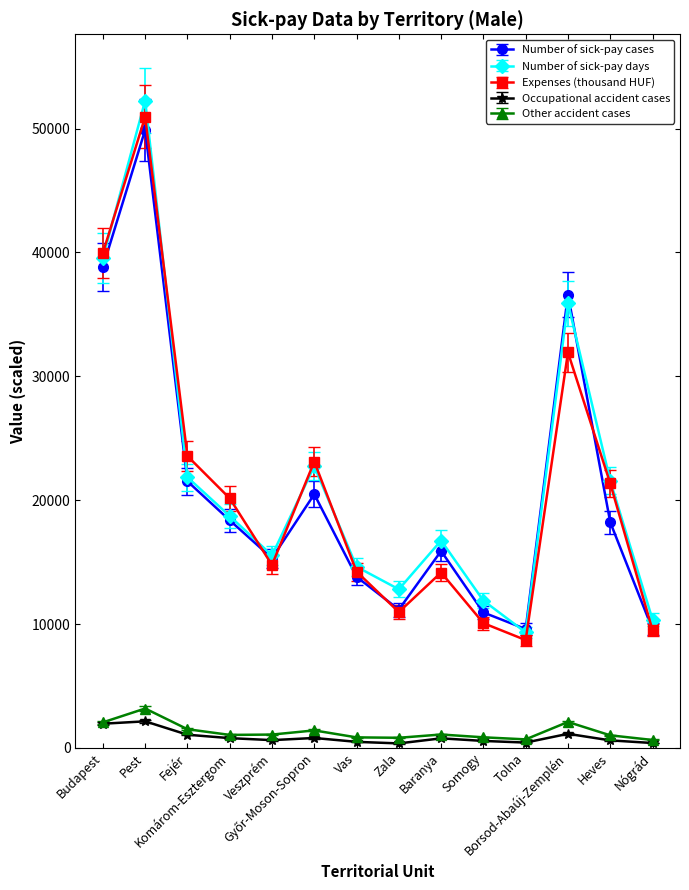

Rank the series by their maximum value, from highest to lowest.

Number of sick-pay days, Expenses (thousand HUF), Number of sick-pay cases, Other accident cases, Occupational accident cases